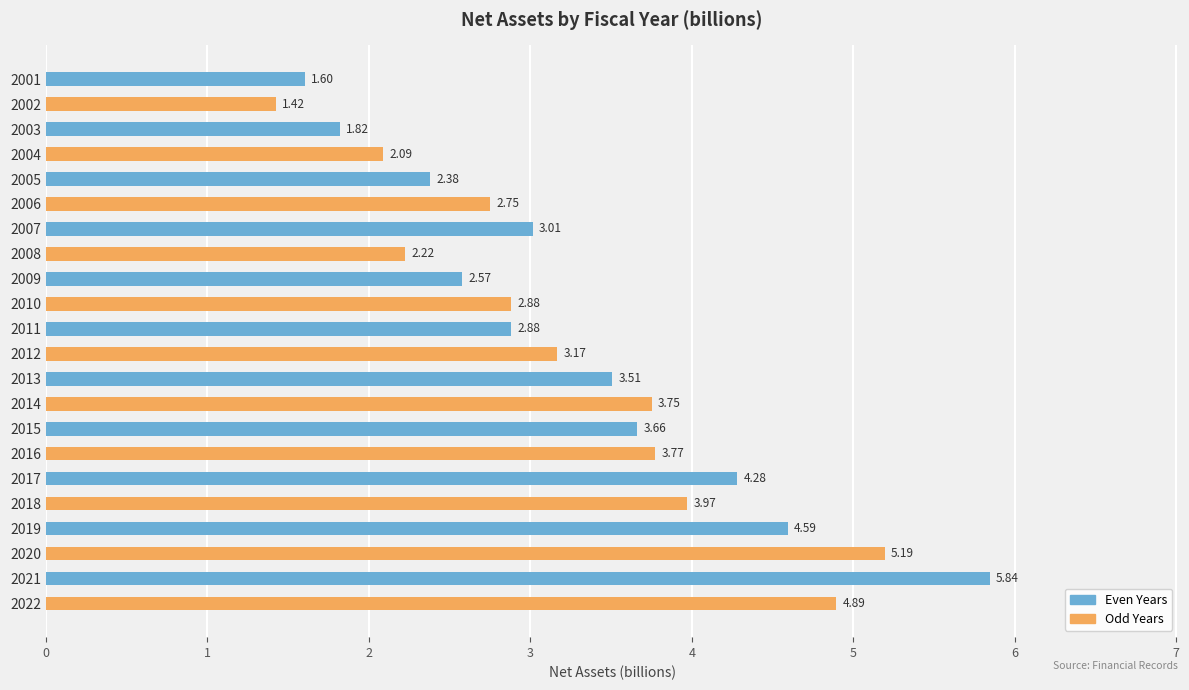

Count the number of data series in this chart.

1